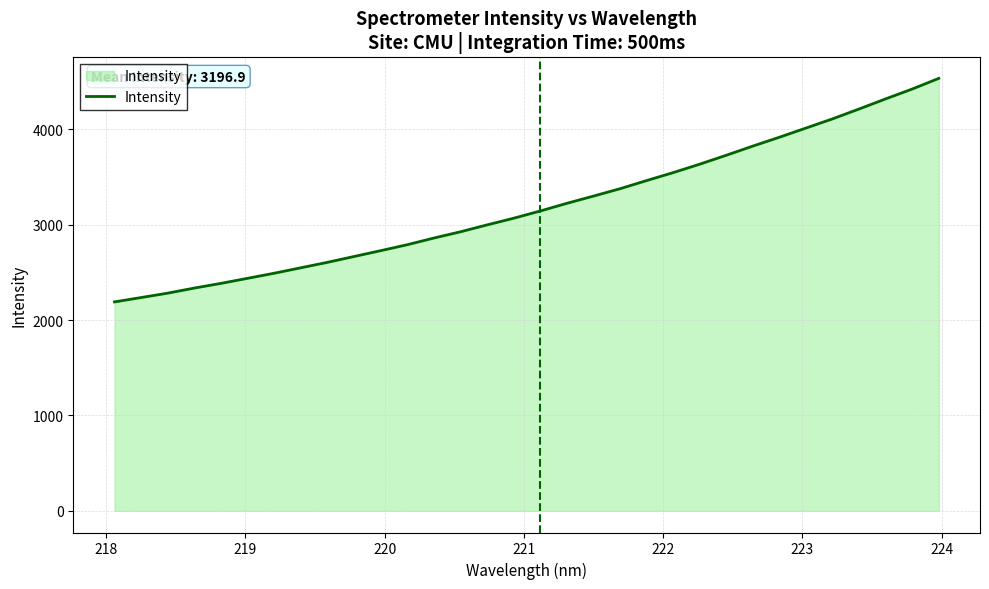

What is the lowest value of the Intensity series?

2190.5